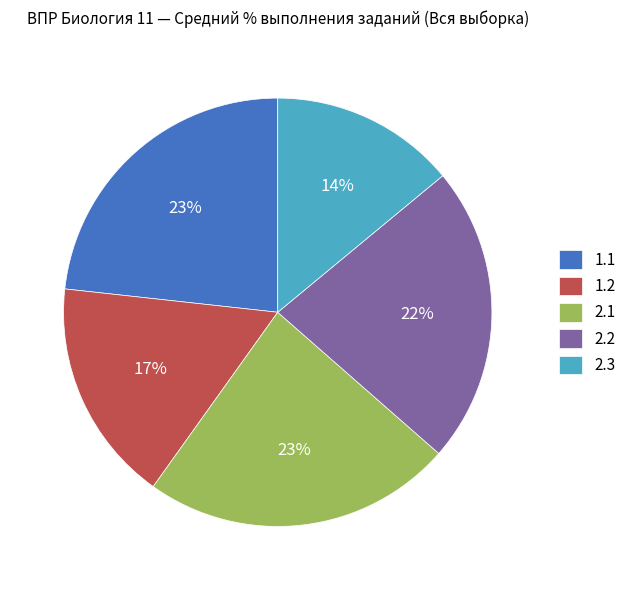

Is there a majority slice in this chart?

No